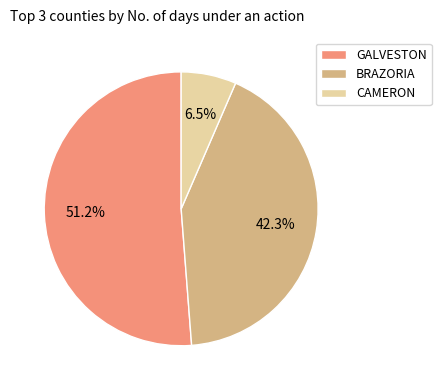

What is the majority slice?

GALVESTON